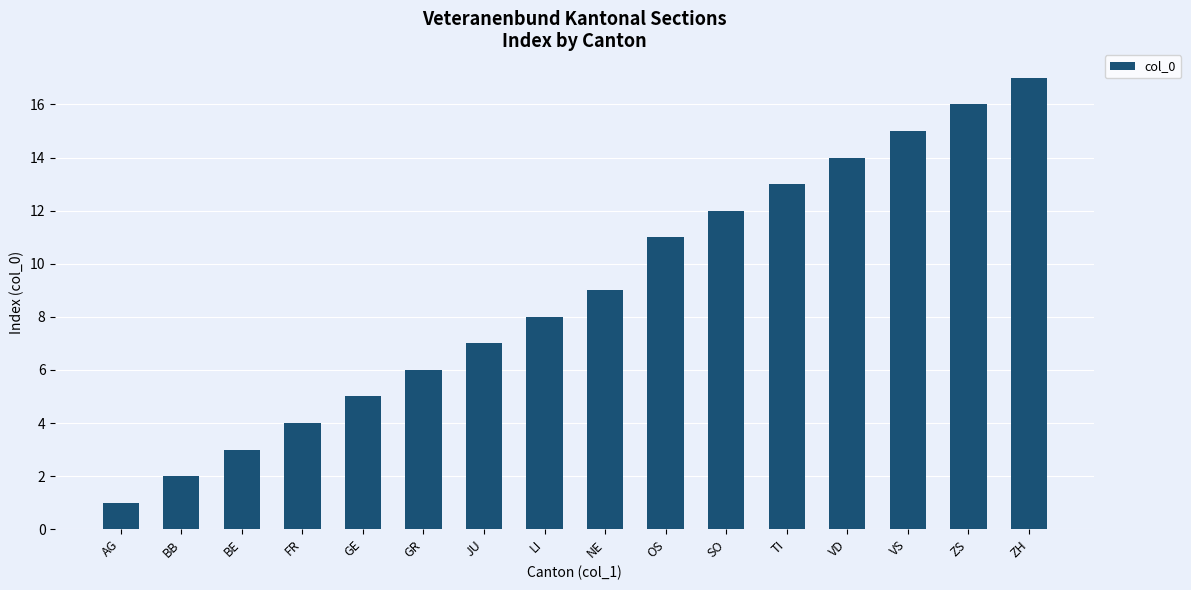

Does the chart contain stacked bars?

No